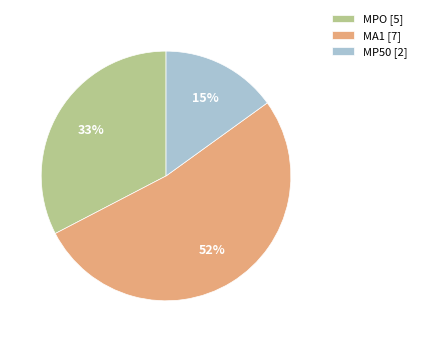

Is it true that MA1 [7] is 61% of the pie?

False